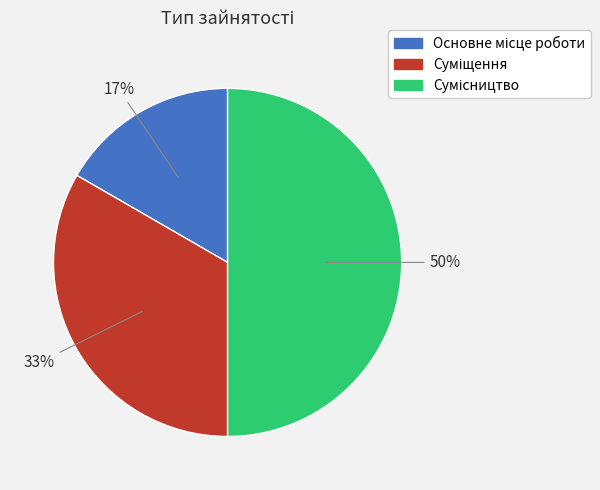

How many segments does this pie chart have?

3